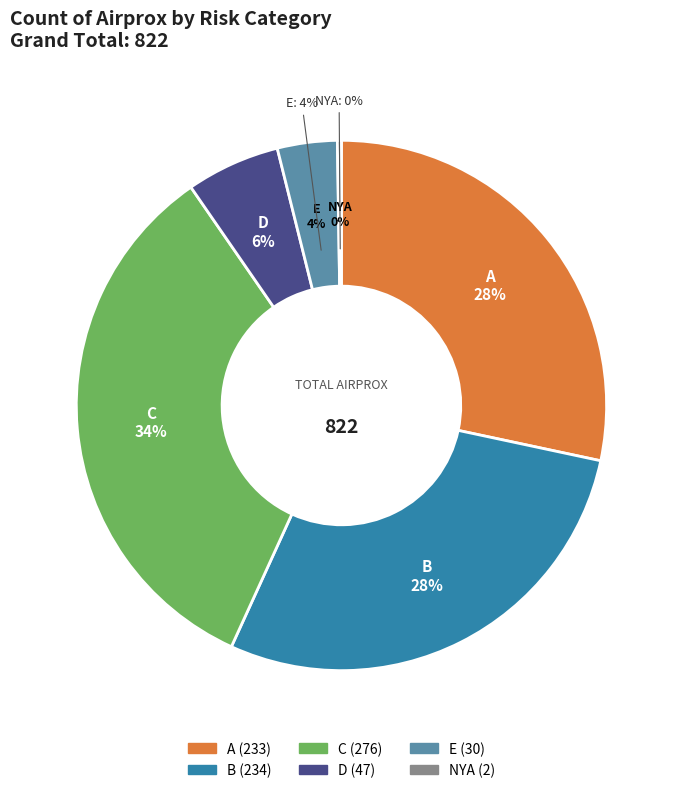

True or false: C accounts for 34% of the total.

True